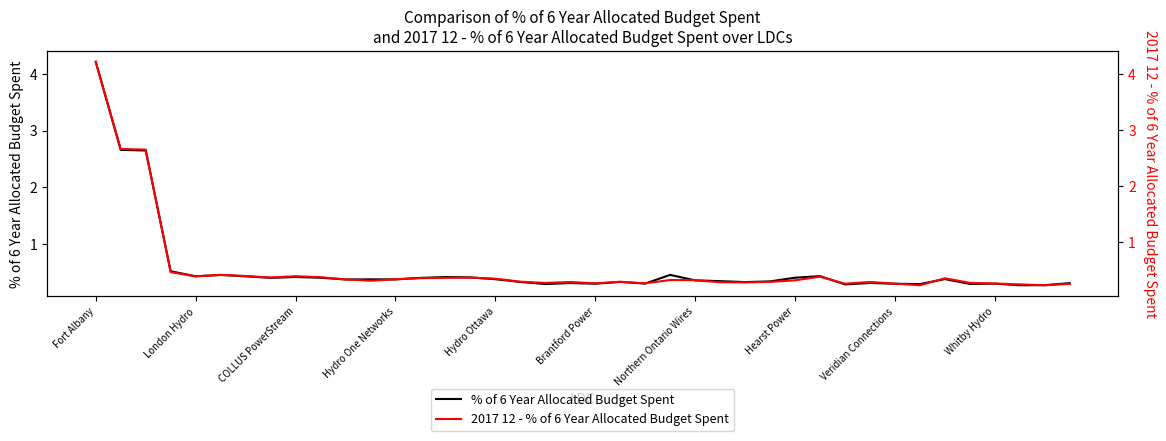

How many interior local peaks does the 2017 12 - % of 6 Year Allocated Budget Spent series have?

9